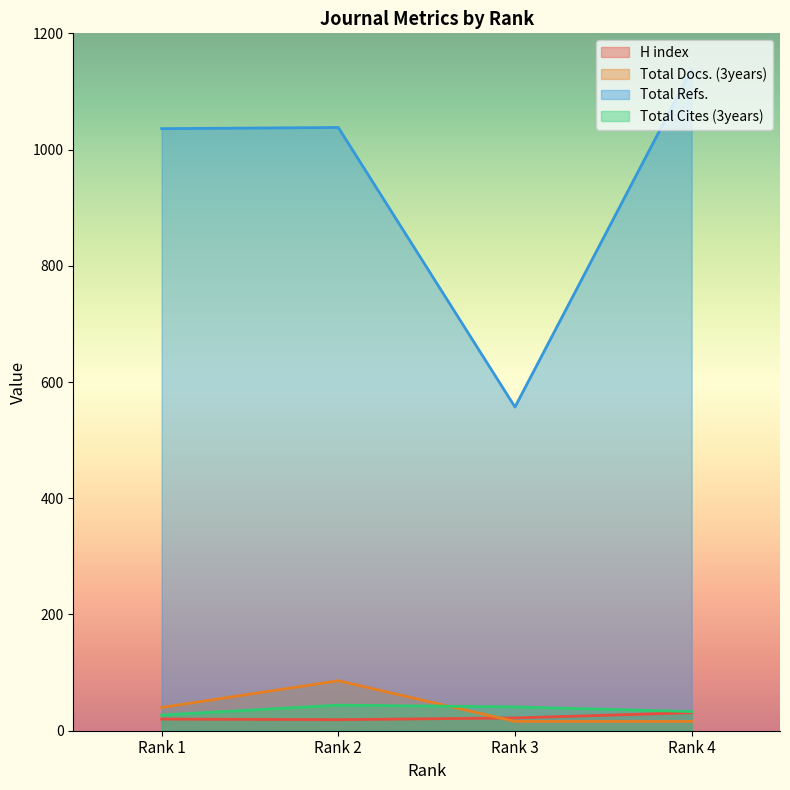

What is the difference between the second highest and minimum values in the H index series?

3